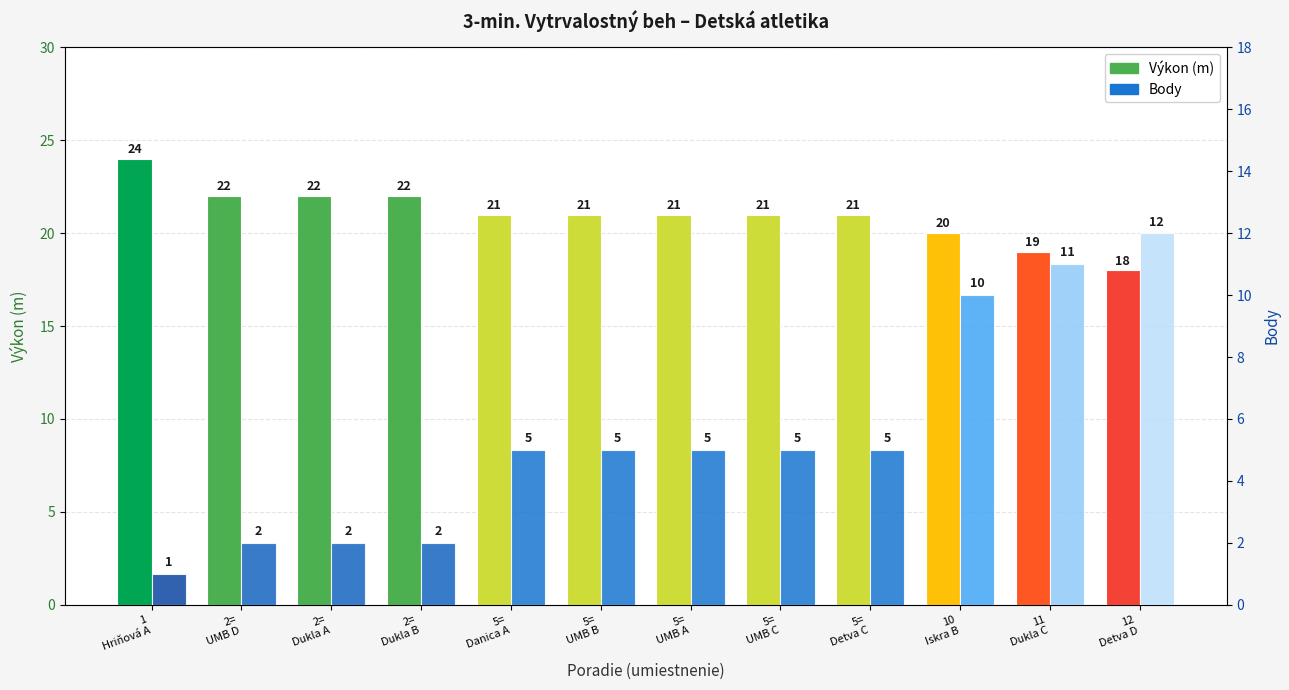

At which label does Výkon (m) first exceed 21?

1
Hriňová A